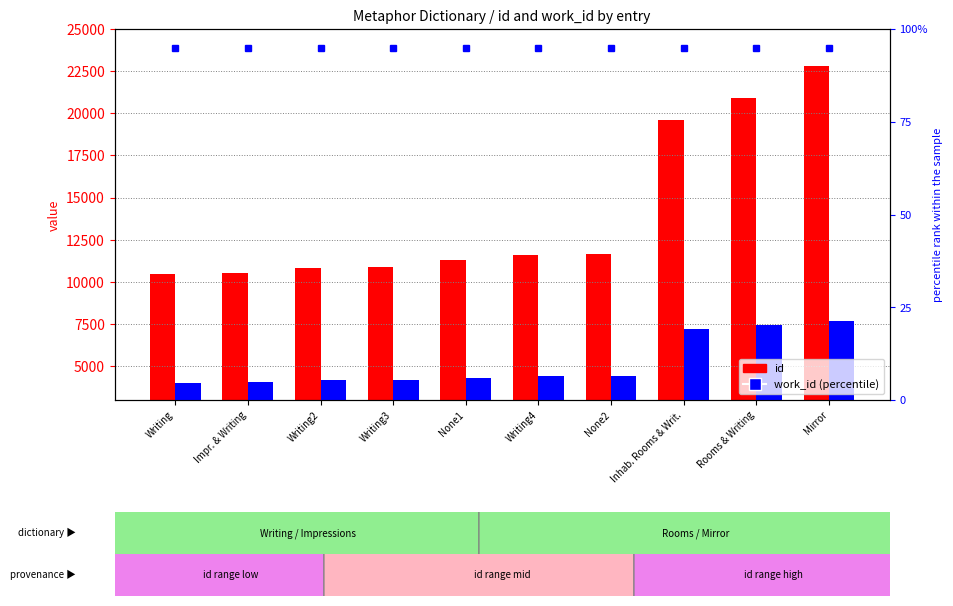

Which has a higher value, Writing2 or Impr. & Writing?

Writing2